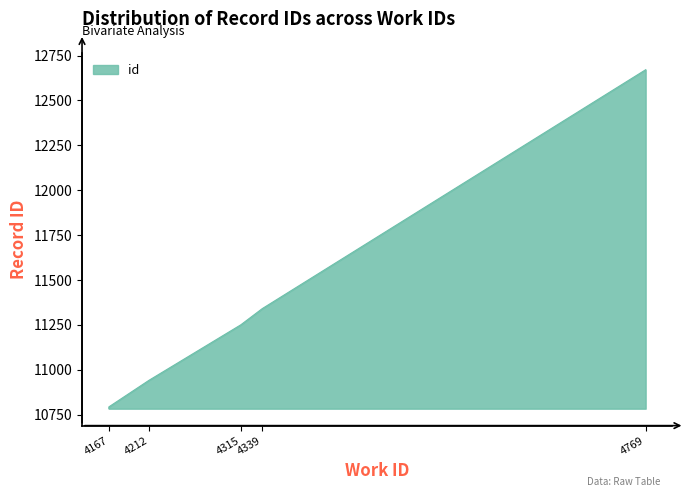

The value at 4167 is 2951. True or false?

False